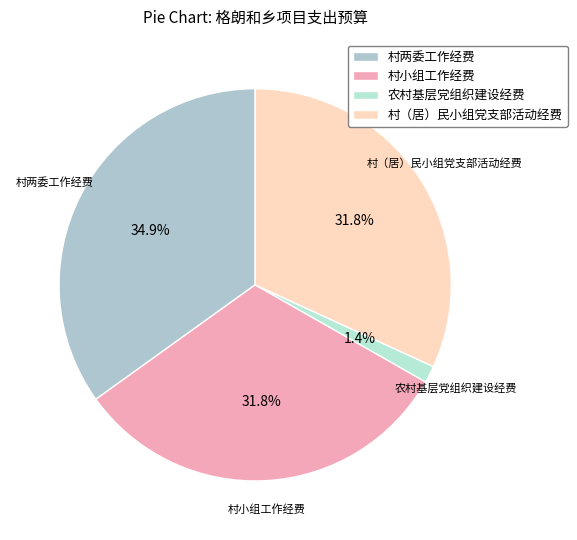

To the nearest percent, what percentage of the pie is 农村基层党组织建设经费?

1%